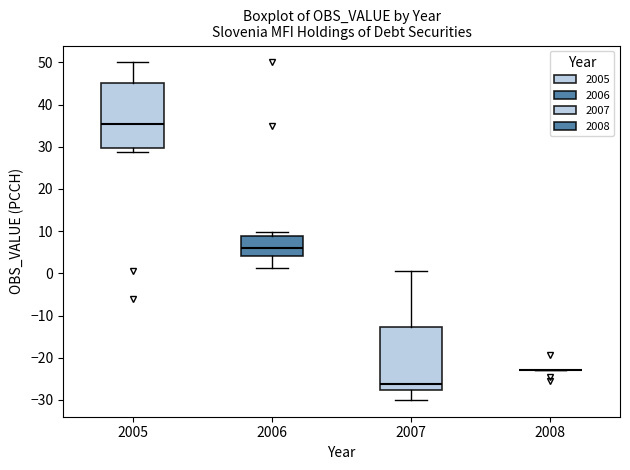

Reading left to right, read every box against the y-axis: the position of its median line, the range the box covers, and the ends of its whiskers. The values are not printed on the chart, so give them approximately, as read against the axis.

2005: median 35, box 30 to 45, whiskers 29 to 50
2006: median 6, box 4 to 9, whiskers 1 to 10
2007: median -26, box -28 to -13, whiskers -30 to 1
2008: box collapsed to a line at -23, whiskers -23 to -23